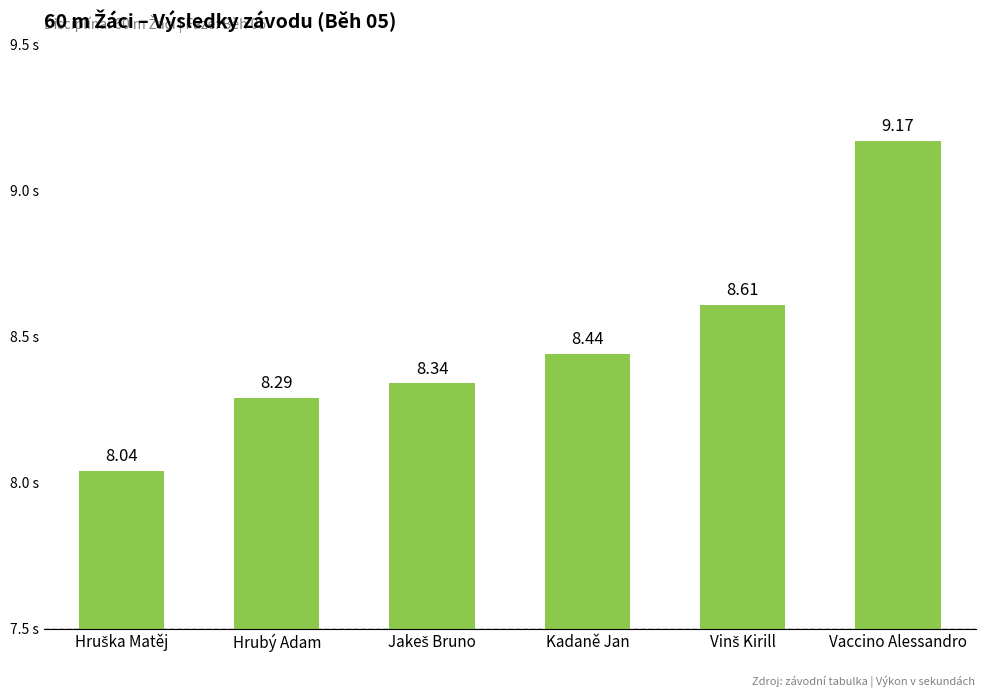

What position from the left is Vaccino Alessandro?

6